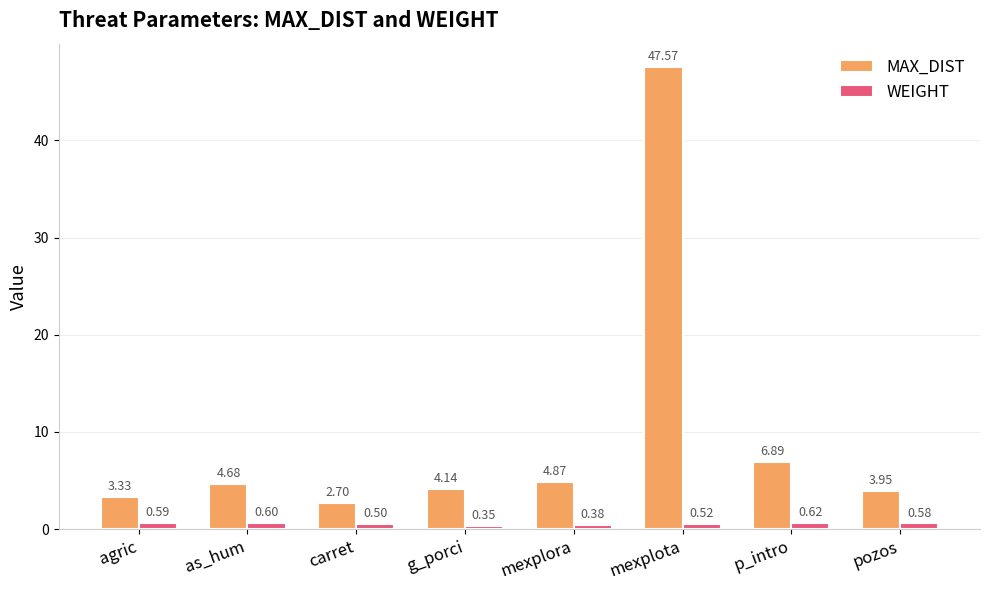

Which series has the largest total across all categories?

MAX_DIST